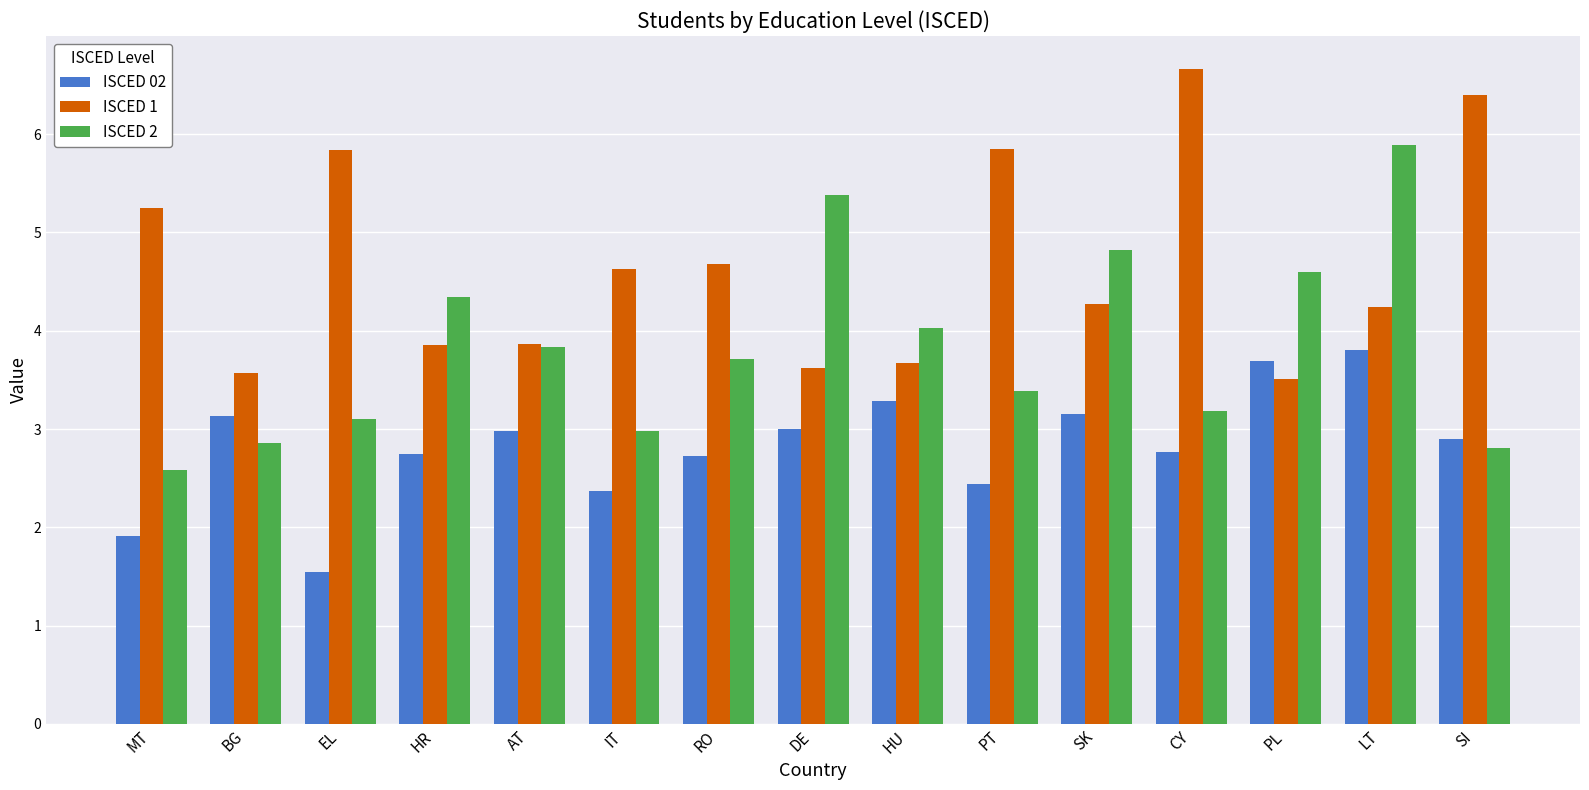

What is the spread (max minus min) of values at LT?

2.1